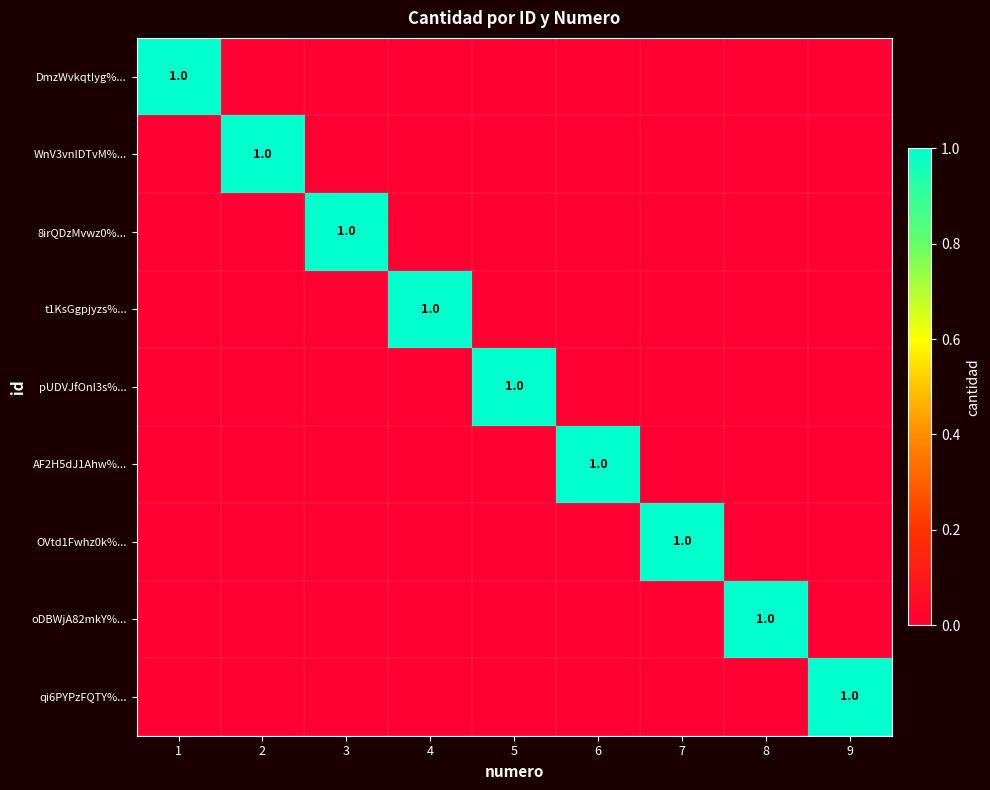

At which label is qi6PYPzFQTY%... closest to 0?

1